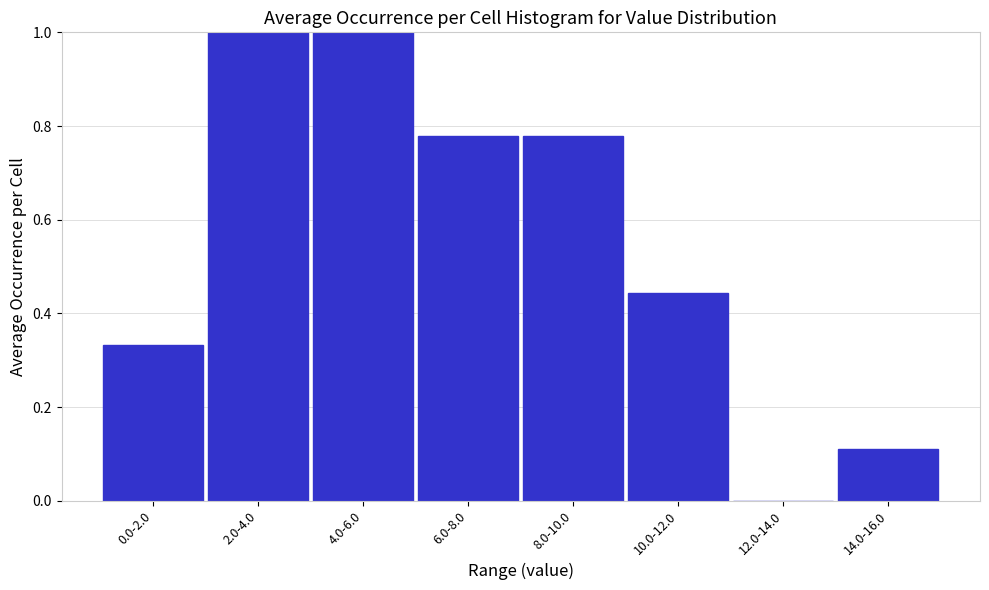

What is the change in value from 0.0-2.0 to 6.0-8.0?

+0.4